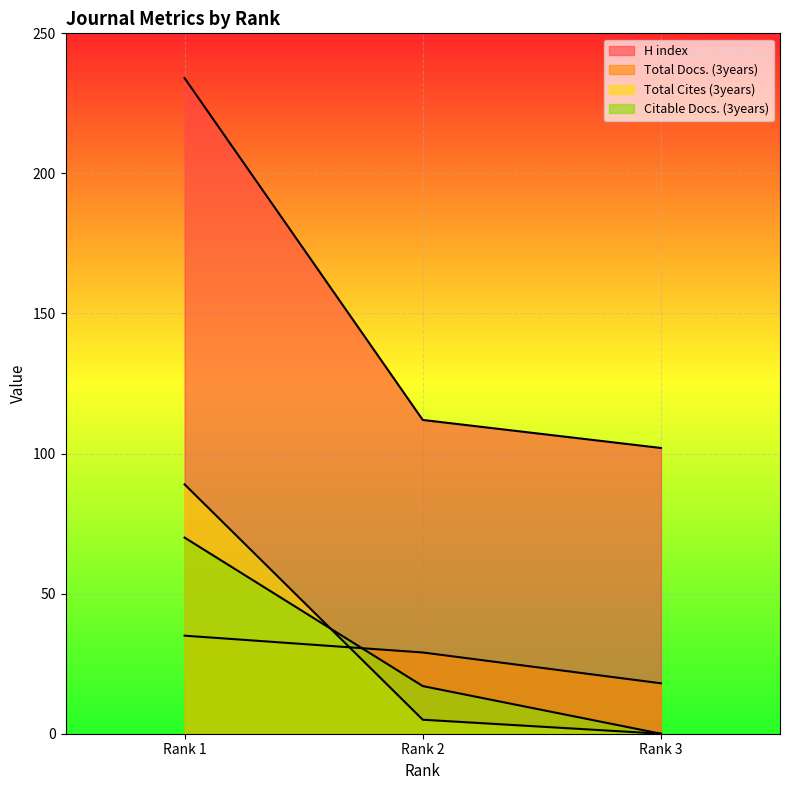

What is the greatest value displayed?

234